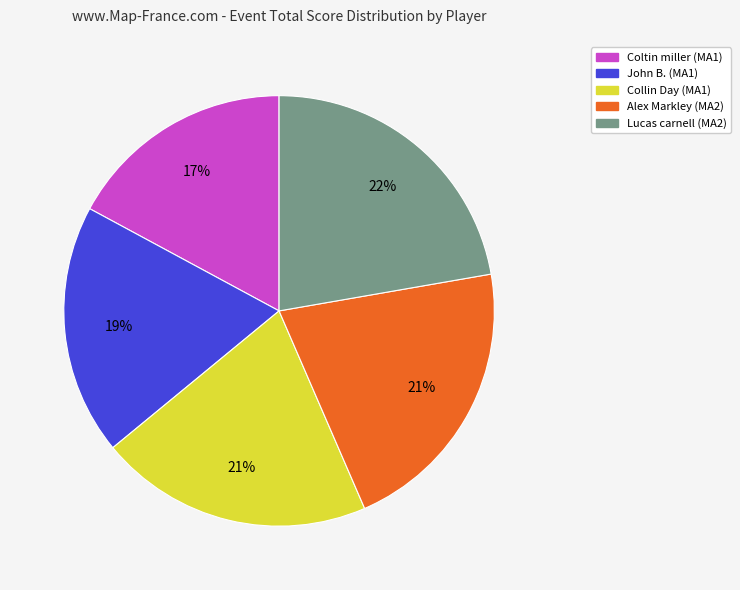

Approximately how many times larger is the value at John B. (MA1) compared to Alex Markley (MA2)?

0.9